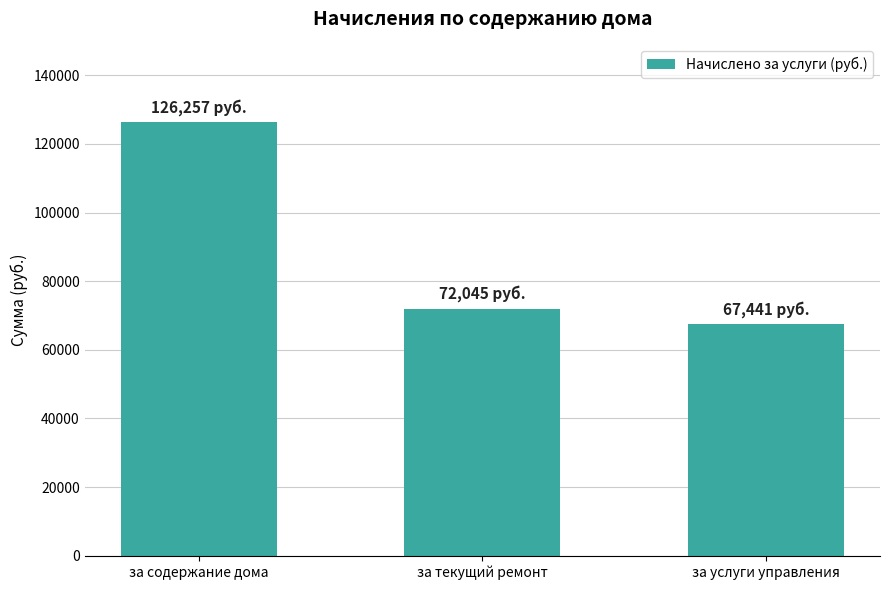

Count the number of data series in this chart.

1